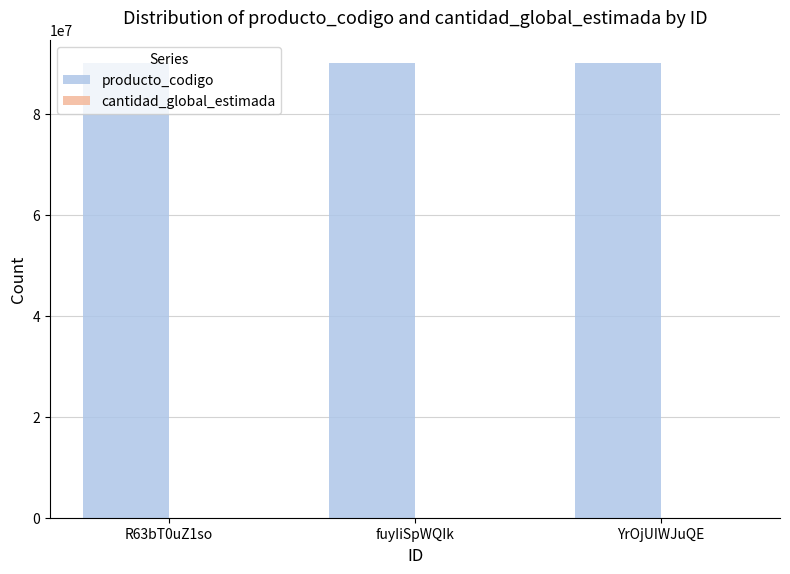

The value of producto_codigo at R63bT0uZ1so is 118959572. True or false?

False